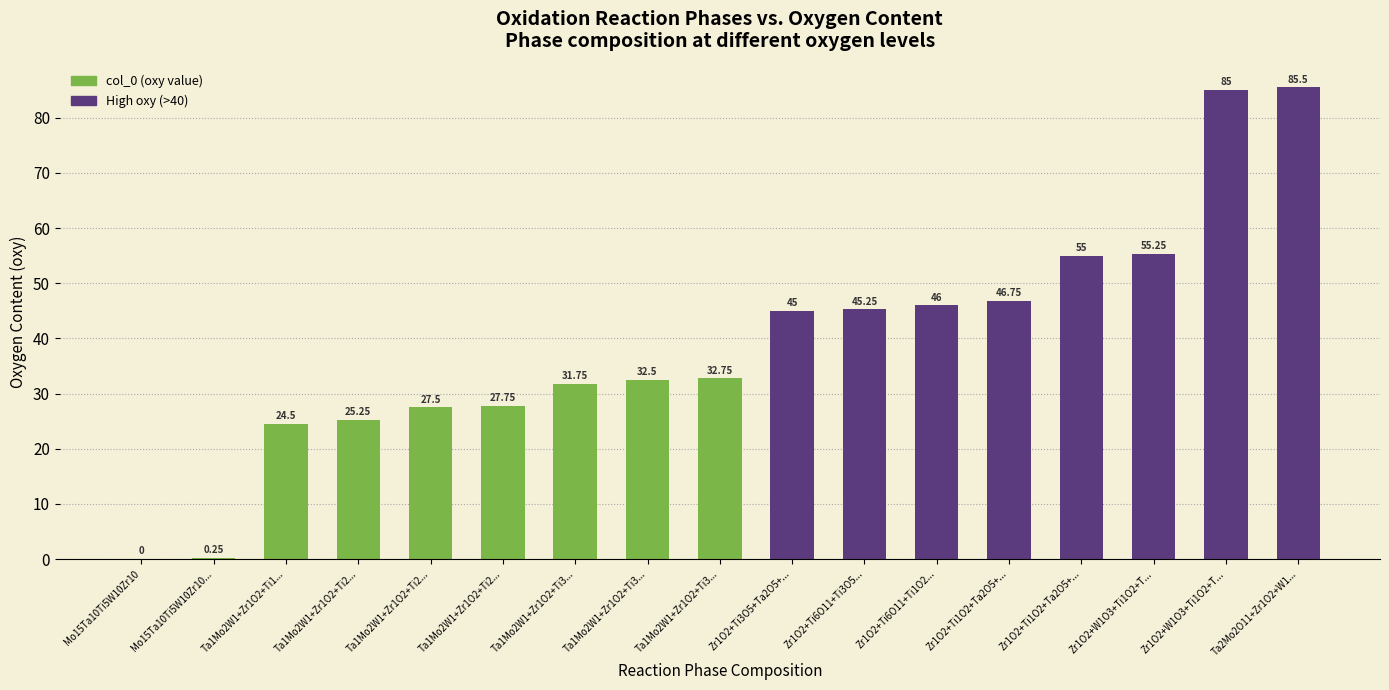

True or false: the data shows 27.8 at Ta1Mo2W1+Zr1O2+Ti2....

True